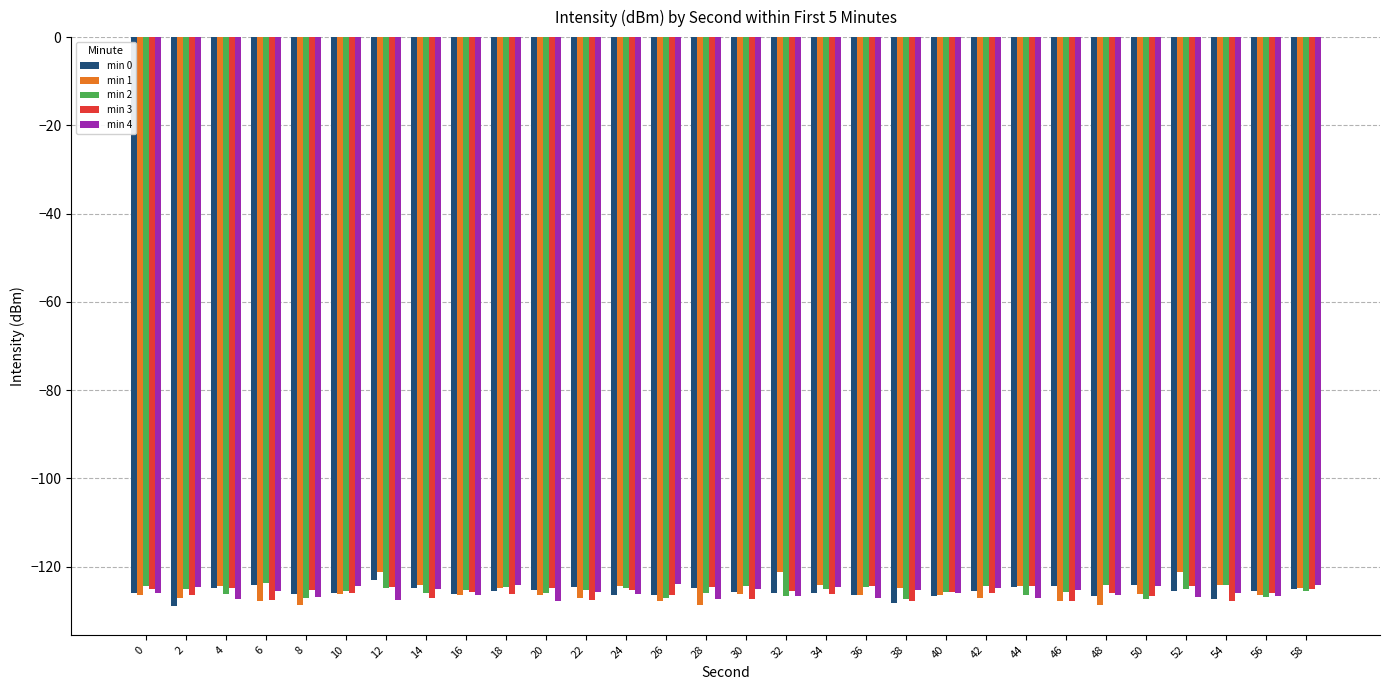

Which series has the largest range (max minus min)?

min 1